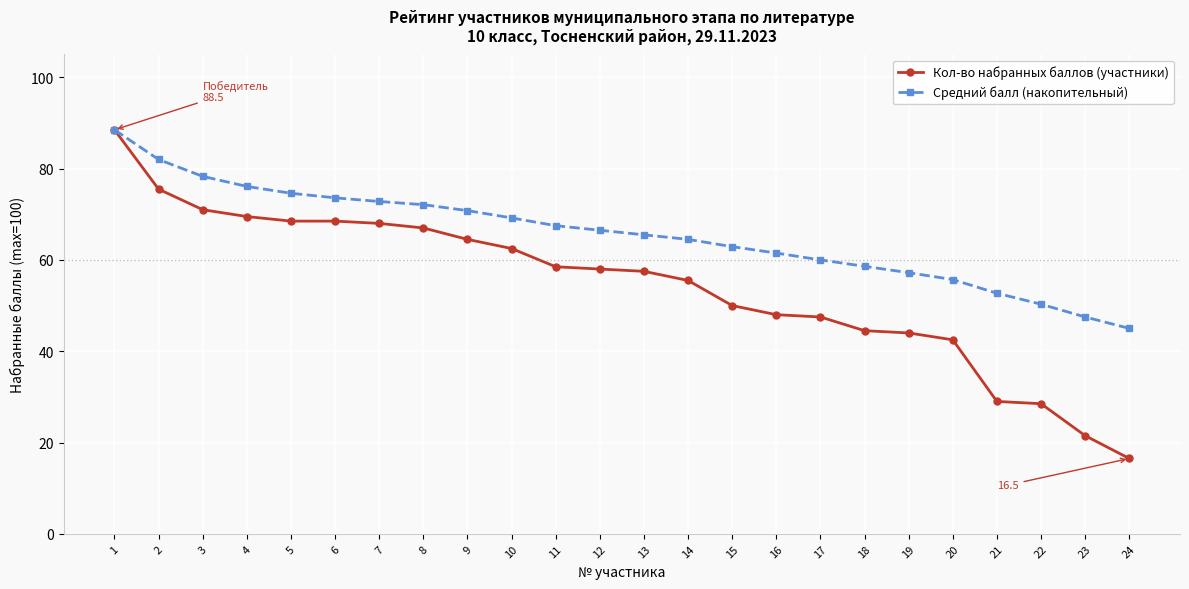

What is the spread (max minus min) of values at 11?

9.0